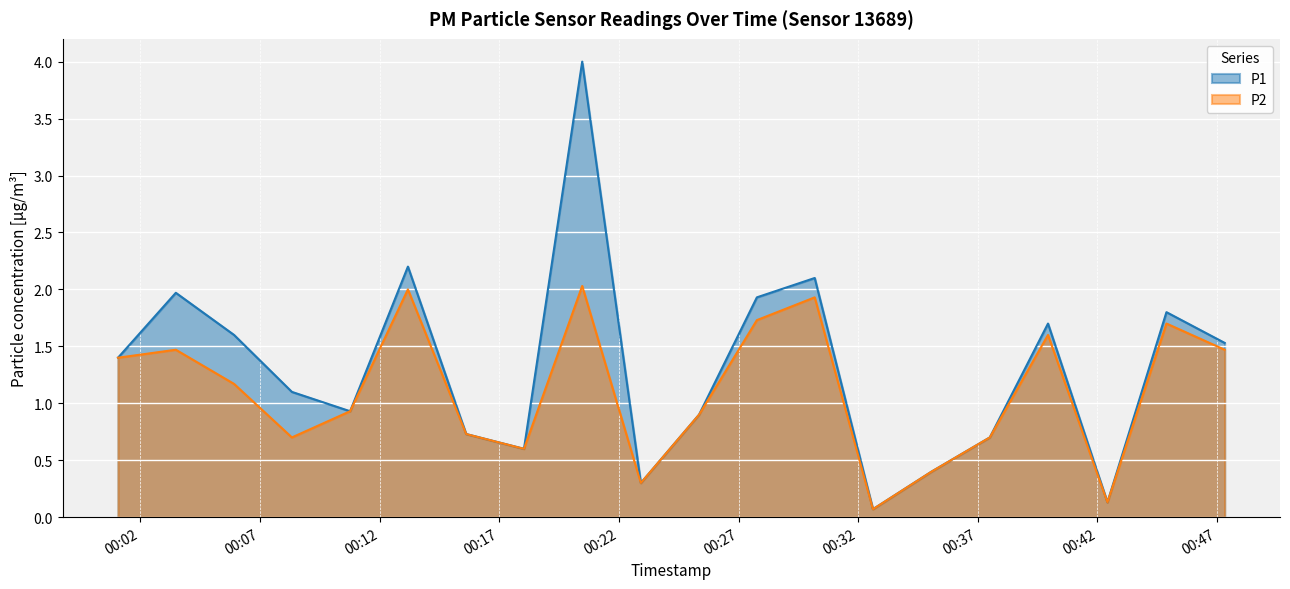

True or false: P1 has more than 2 interior local peaks.

True